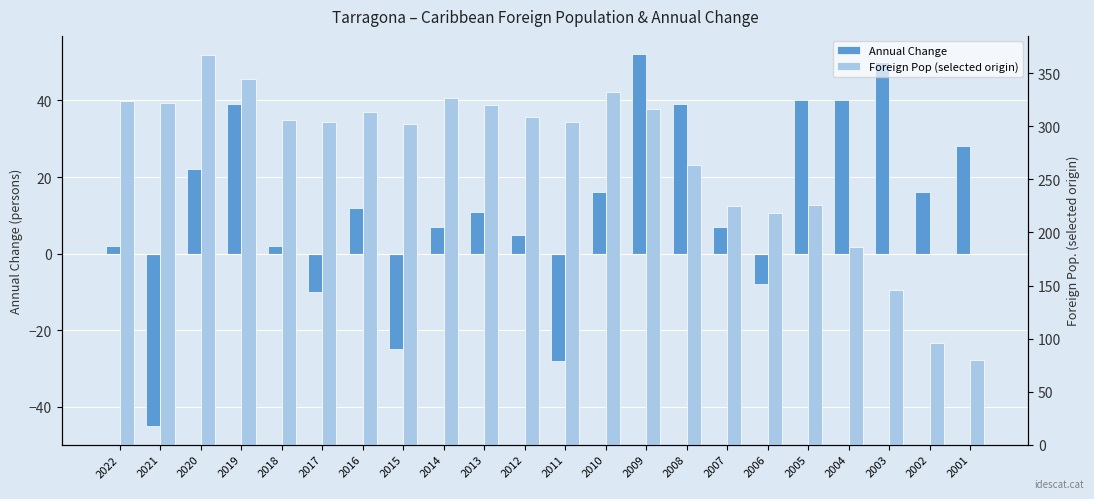

At 2002, list the series in order from largest to smallest.

Foreign Pop (selected origin), Annual Change